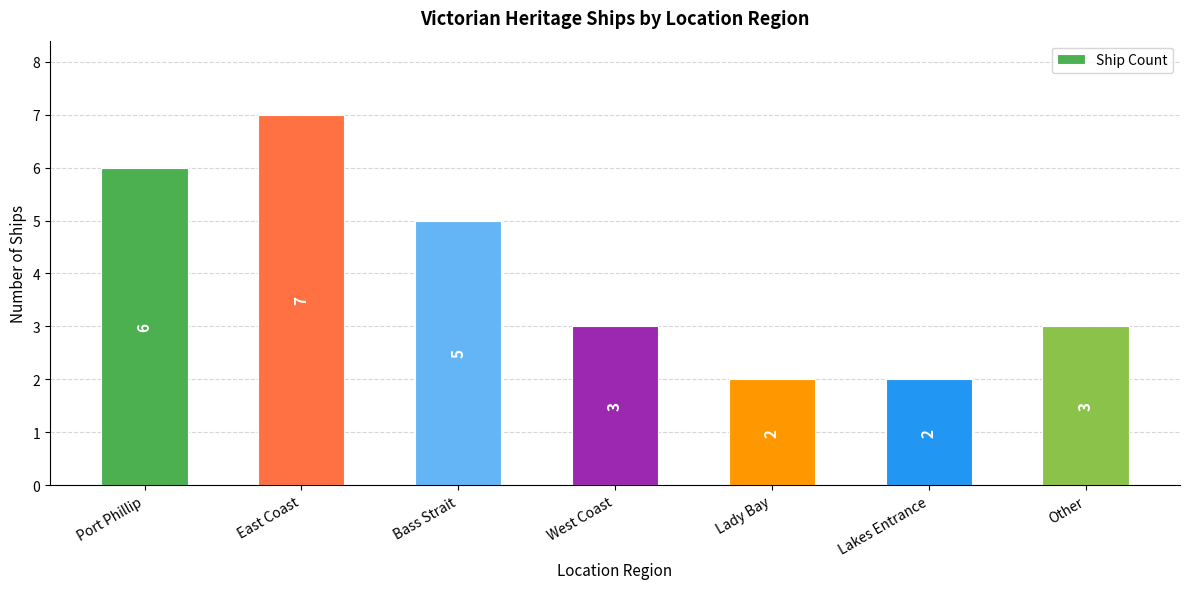

What is the difference between the second highest and minimum values?

4